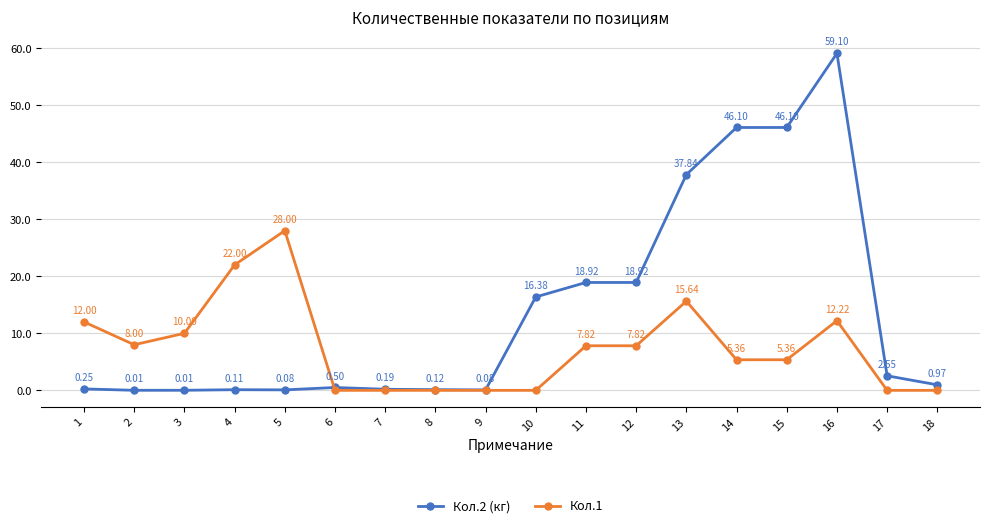

At which category is the sum across all series the highest?

16